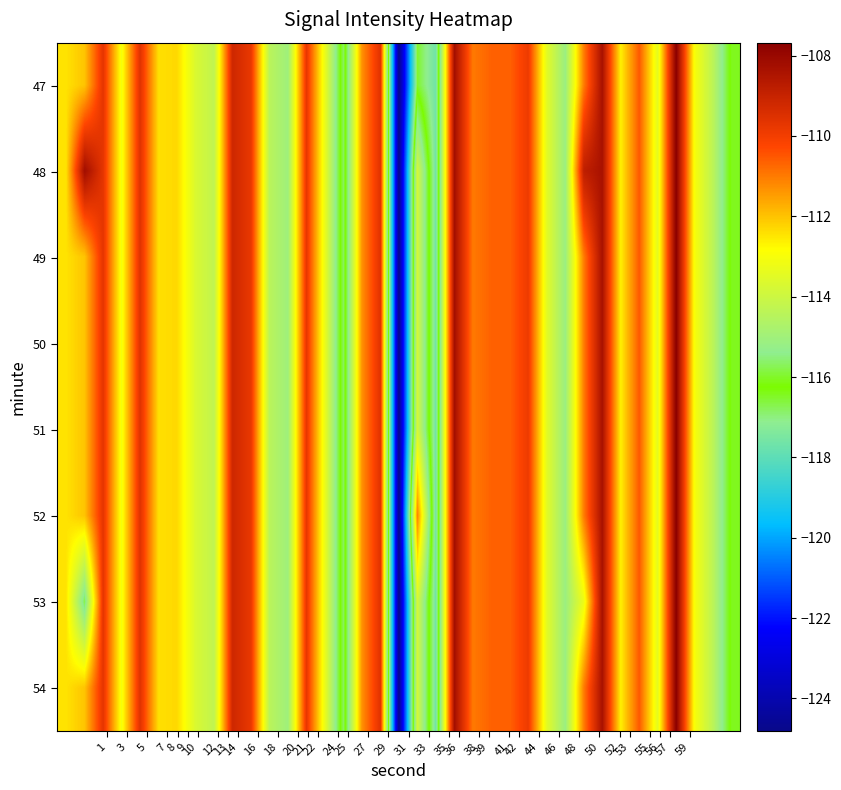

Reading right to left, extract all data points from this chart.

47: -116.4	-114.4	-113.0	-107.7	-113.4	-110.5	-112.6	-108.4	-111.0	-115.1	-113.5	-109.9	-110.7	-110.7	-111.0	-108.2	-117.7	-116.5	-124.8	-109.6	-111.3	-116.8	-113.3	-109.8	-115.0	-114.4	-109.8	-109.2	-114.3	-113.7	-112.3	-112.4	-109.6	-113.1	-109.7	-112.0	-112.4
48: -116.4	-114.4	-113.0	-107.7	-113.4	-110.5	-112.6	-108.4	-108.8	-115.1	-113.5	-109.9	-110.7	-110.7	-111.0	-108.2	-117.7	-113.8	-124.8	-109.6	-111.3	-116.8	-113.3	-109.8	-115.0	-114.4	-109.8	-109.2	-114.3	-113.7	-112.3	-112.4	-109.6	-113.1	-109.7	-108.2	-112.4
49: -116.4	-114.4	-113.0	-107.7	-113.4	-110.5	-112.6	-108.4	-111.0	-115.1	-113.5	-109.9	-110.7	-110.7	-111.0	-108.2	-117.7	-113.8	-124.8	-109.6	-111.3	-116.8	-113.3	-109.8	-115.0	-114.4	-109.8	-109.2	-114.3	-113.7	-112.3	-112.4	-109.6	-113.1	-109.7	-112.0	-112.4
50: -116.4	-114.4	-113.0	-107.7	-113.4	-110.5	-112.6	-108.4	-111.0	-115.1	-113.5	-109.9	-110.7	-110.7	-111.0	-108.2	-117.7	-113.8	-124.8	-109.6	-111.3	-116.8	-113.3	-109.8	-115.0	-114.4	-109.8	-109.2	-114.3	-113.7	-112.3	-112.4	-109.6	-113.1	-109.7	-112.0	-112.4
51: -116.4	-114.4	-113.0	-107.7	-113.4	-110.5	-112.6	-108.4	-111.0	-115.1	-113.5	-109.9	-110.7	-110.7	-111.0	-108.2	-117.7	-113.8	-124.8	-109.6	-111.3	-116.8	-113.3	-109.8	-115.0	-114.4	-109.8	-109.2	-114.3	-113.7	-112.3	-112.4	-109.6	-113.1	-109.7	-112.0	-112.4
52: -116.4	-114.4	-113.0	-107.7	-113.4	-110.5	-112.6	-108.4	-111.0	-115.1	-113.5	-109.9	-110.7	-110.7	-111.0	-108.2	-117.7	-111.1	-124.8	-109.6	-111.3	-116.8	-113.3	-109.8	-115.0	-114.4	-109.8	-109.2	-114.3	-113.7	-112.3	-112.4	-109.6	-113.1	-109.7	-112.0	-112.4
53: -116.4	-114.4	-113.0	-107.7	-113.4	-110.5	-112.6	-108.4	-113.2	-115.1	-113.5	-109.9	-110.7	-110.7	-111.0	-108.2	-117.7	-113.8	-124.8	-109.6	-111.3	-116.8	-113.3	-109.8	-115.0	-114.4	-109.8	-109.2	-114.3	-113.7	-112.3	-112.4	-109.6	-113.1	-109.7	-115.8	-112.4
54: -116.4	-114.4	-113.0	-107.7	-113.4	-110.5	-112.6	-108.4	-111.0	-115.1	-113.5	-109.9	-110.7	-110.7	-111.0	-108.2	-117.7	-113.8	-124.8	-109.6	-111.3	-116.8	-113.3	-109.8	-115.0	-114.4	-109.8	-109.2	-114.3	-113.7	-112.3	-112.4	-109.6	-113.1	-109.7	-112.0	-112.4